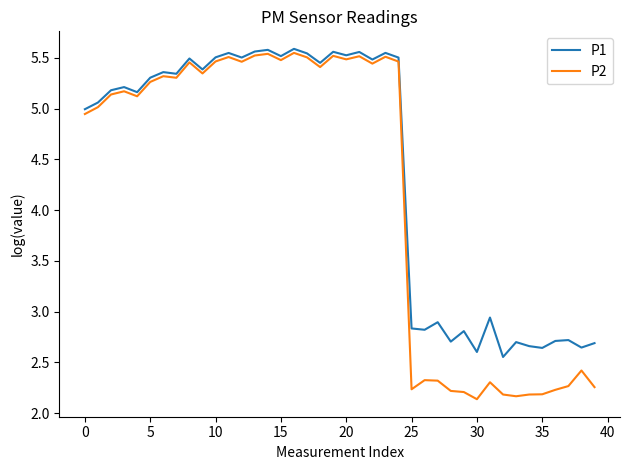

Which series has the largest total across all categories?

P1